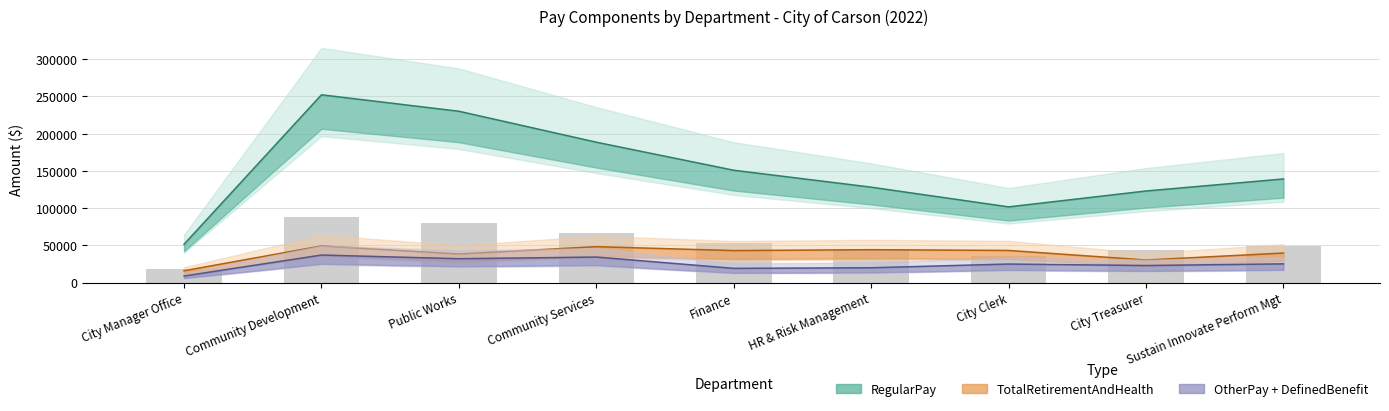

What position from the left is City Clerk?

7